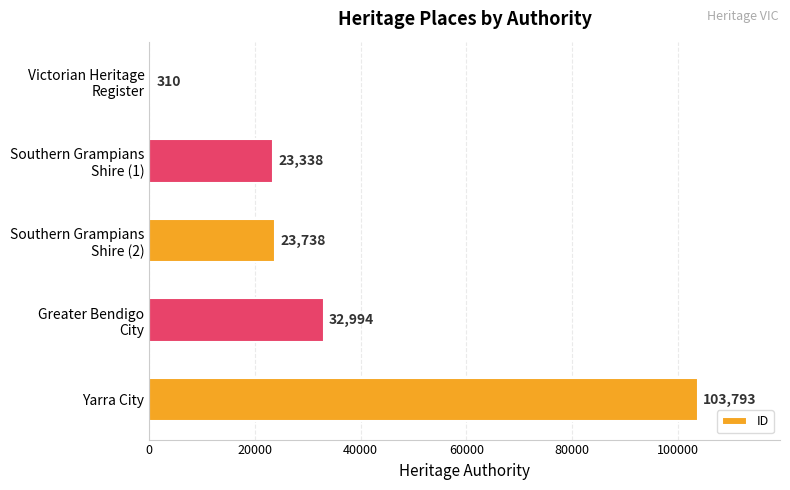

Is it true that the value at Yarra City is 159449?

False